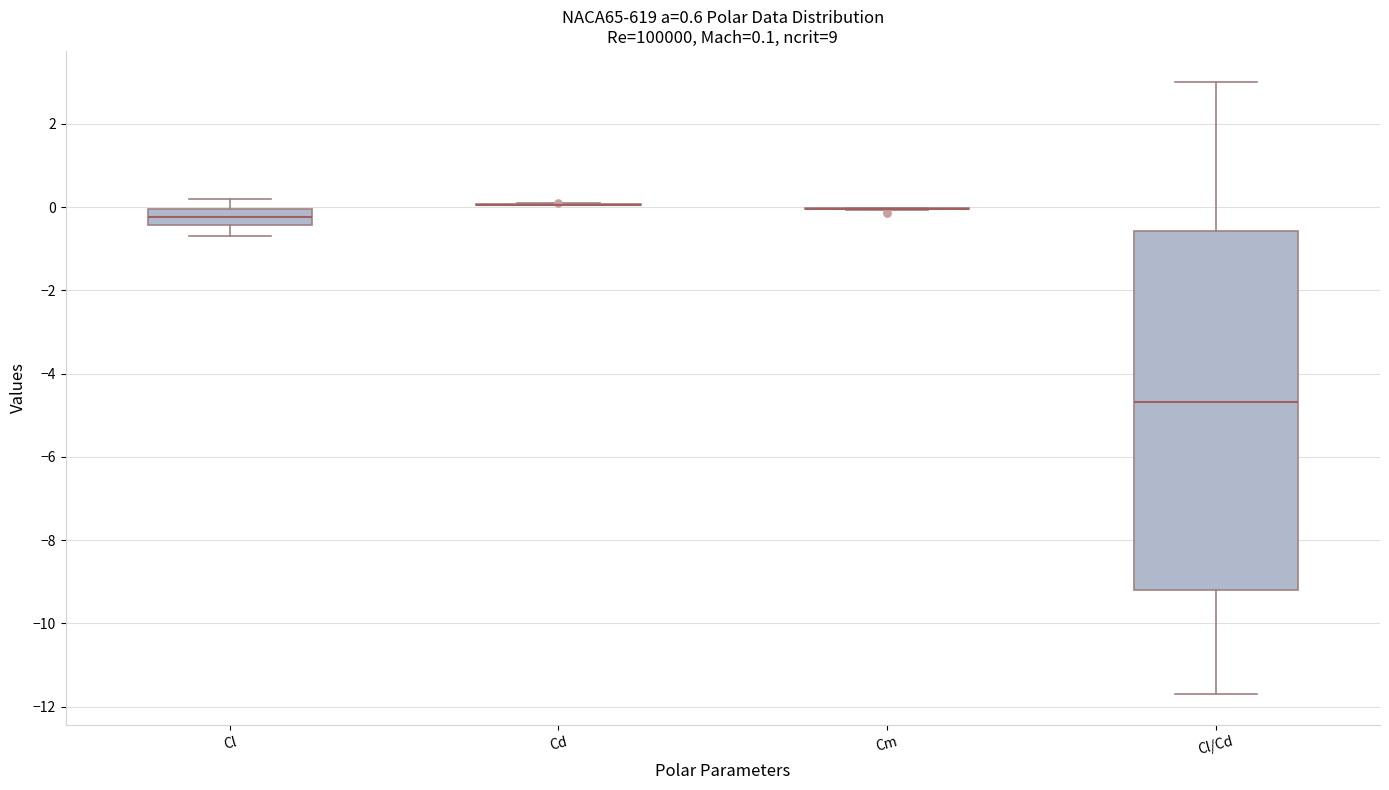

Which box is the tallest, from its lower edge to its upper edge?

Cl/Cd